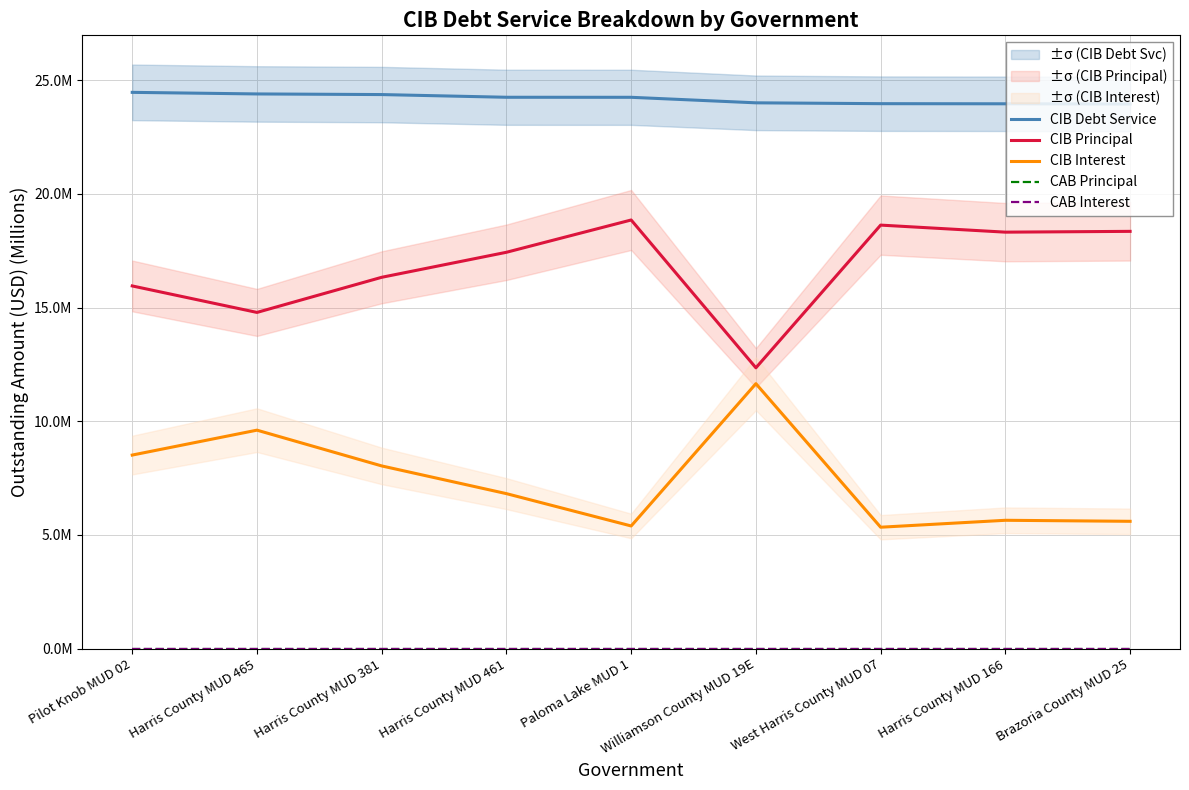

The value of CIB Interest at Harris County MUD 461 is 4.4. True or false?

False